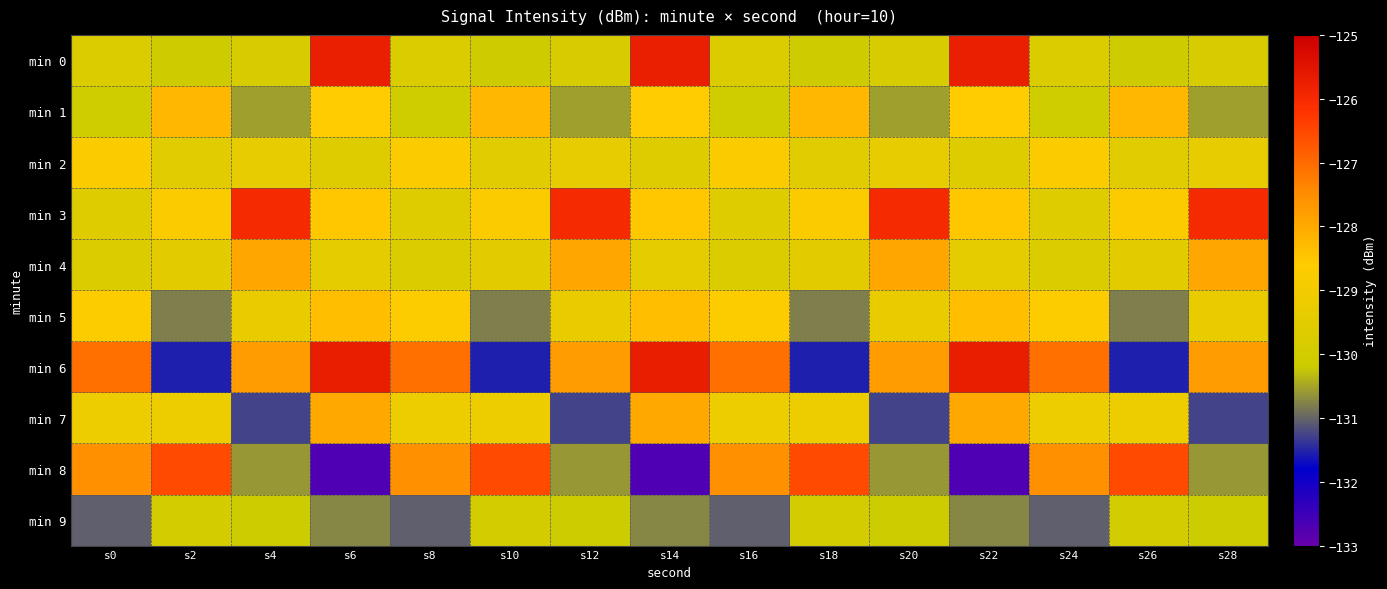

At which category does the chart reach its minimum across all series?

s6